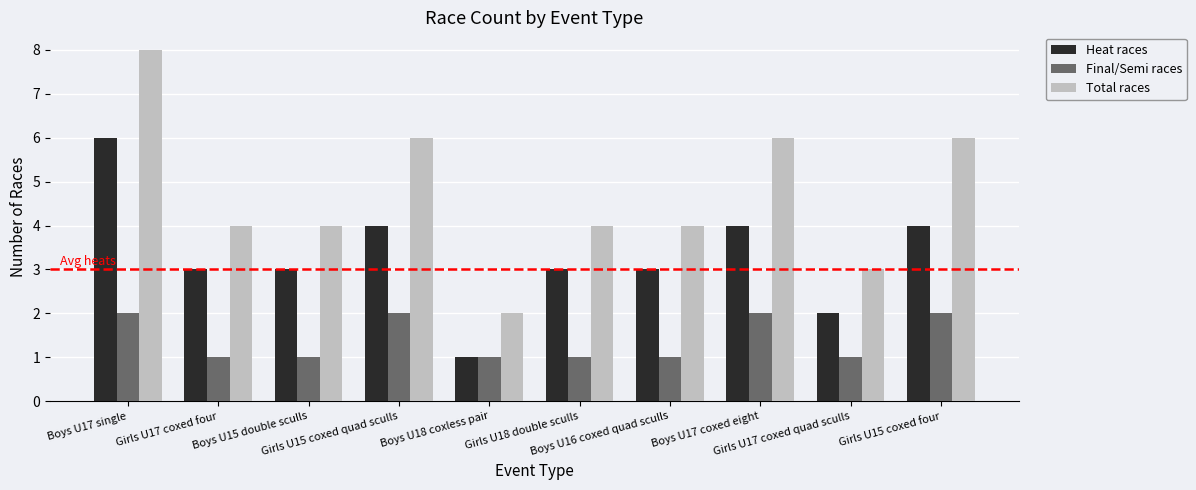

Does the chart contain any negative values?

No